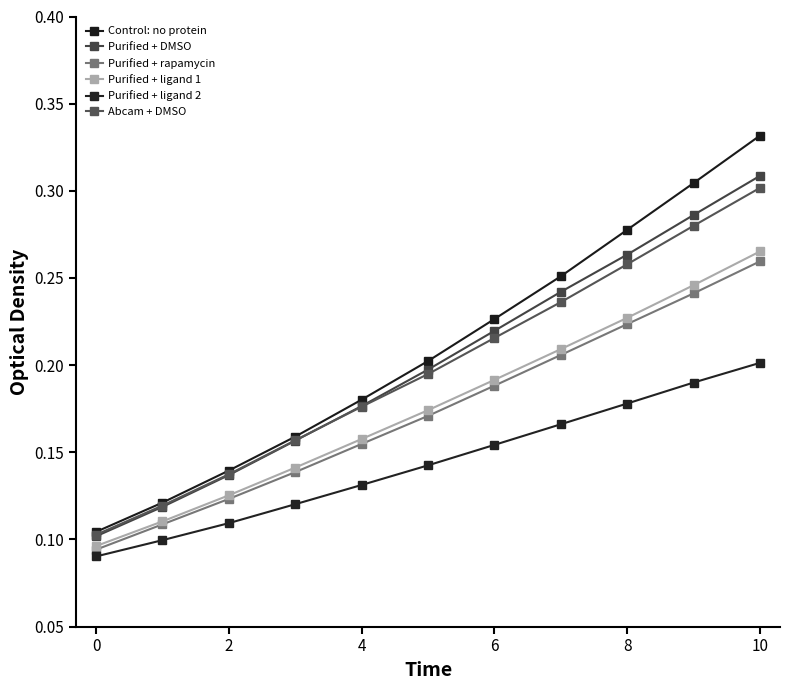

Which series has the largest total across all categories?

Control: no protein